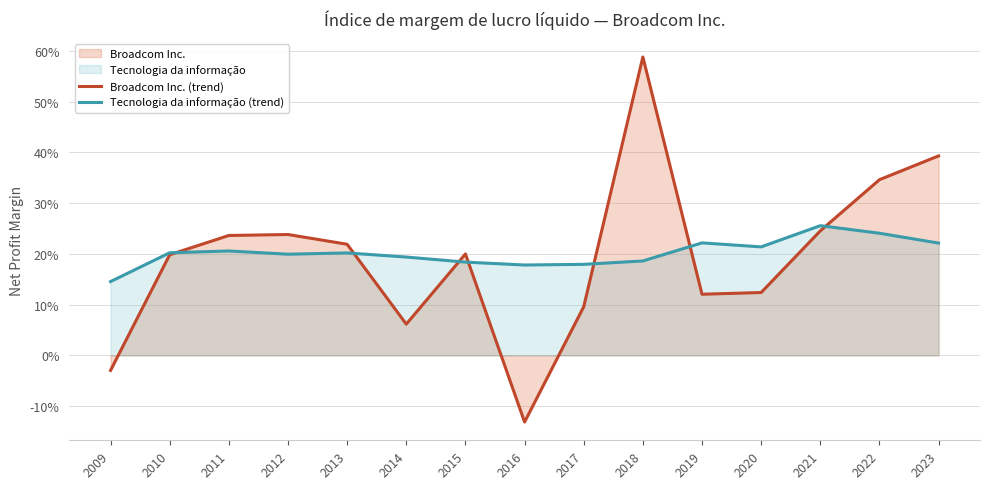

Reading left to right, transcribe all the data shown in this chart.

Broadcom Inc. (trend): -0.0	0.2	0.2	0.2	0.2	0.1	0.2	-0.1	0.1	0.6	0.1	0.1	0.2	0.3	0.4
Tecnologia da informação (trend): 0.1	0.2	0.2	0.2	0.2	0.2	0.2	0.2	0.2	0.2	0.2	0.2	0.3	0.2	0.2